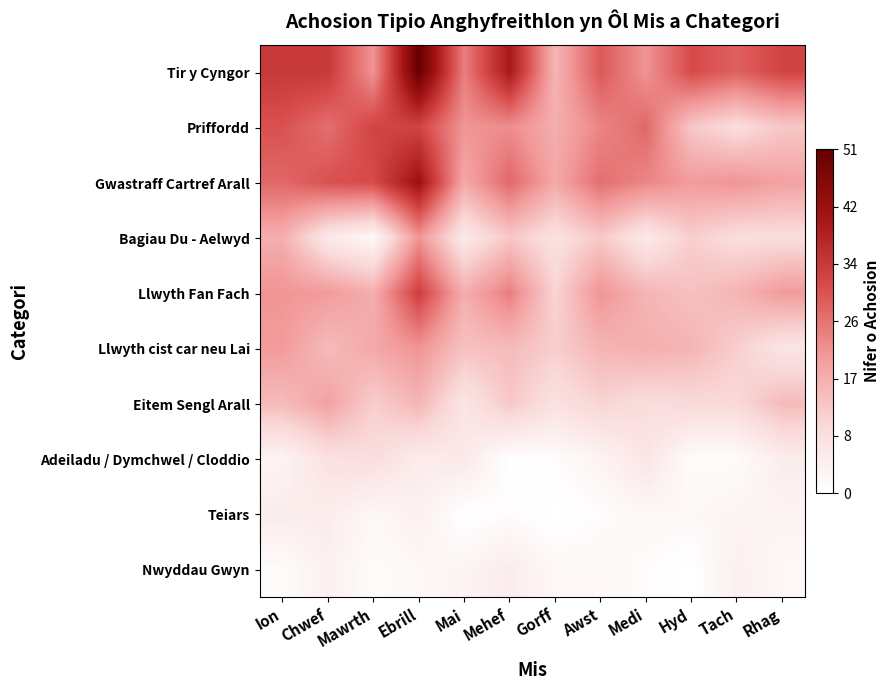

Reading left to right, what are all the values shown in this chart?

Tir y Cyngor: Ion=34	Chwef=34	Mawrth=21	Ebrill=51	Mai=24	Mehef=40	Gorff=16	Awst=29	Medi=21	Hyd=31	Tach=28	Rhag=32
Priffordd: Ion=30	Chwef=26	Mawrth=32	Ebrill=32	Mai=21	Mehef=22	Gorff=17	Awst=23	Medi=27	Hyd=13	Tach=9	Rhag=13
Gwastraff Cartref Arall: Ion=27	Chwef=30	Mawrth=31	Ebrill=42	Mai=18	Mehef=27	Gorff=18	Awst=26	Medi=23	Hyd=20	Tach=21	Rhag=19
Bagiau Du - Aelwyd: Ion=17	Chwef=6	Mawrth=2	Ebrill=21	Mai=6	Mehef=13	Gorff=8	Awst=13	Medi=6	Hyd=12	Tach=9	Rhag=9
Llwyth Fan Fach: Ion=21	Chwef=20	Mawrth=17	Ebrill=33	Mai=17	Mehef=24	Gorff=11	Awst=21	Medi=16	Hyd=14	Tach=16	Rhag=20
Llwyth cist car neu Lai: Ion=20	Chwef=15	Mawrth=18	Ebrill=21	Mai=14	Mehef=15	Gorff=12	Awst=16	Medi=17	Hyd=16	Tach=12	Rhag=7
Eitem Sengl Arall: Ion=15	Chwef=19	Mawrth=12	Ebrill=16	Mai=7	Mehef=13	Gorff=8	Awst=11	Medi=9	Hyd=10	Tach=10	Rhag=15
Adeiladu / Dymchwel / Cloddio: Ion=3	Chwef=8	Mawrth=9	Ebrill=5	Mai=6	Mehef=0	Gorff=1	Awst=3	Medi=7	Hyd=1	Tach=1	Rhag=5
Teiars: Ion=5	Chwef=5	Mawrth=2	Ebrill=4	Mai=0	Mehef=1	Gorff=0	Awst=1	Medi=2	Hyd=2	Tach=3	Rhag=3
Nwyddau Gwyn: Ion=1	Chwef=4	Mawrth=1	Ebrill=2	Mai=3	Mehef=5	Gorff=2	Awst=2	Medi=1	Hyd=0	Tach=4	Rhag=2